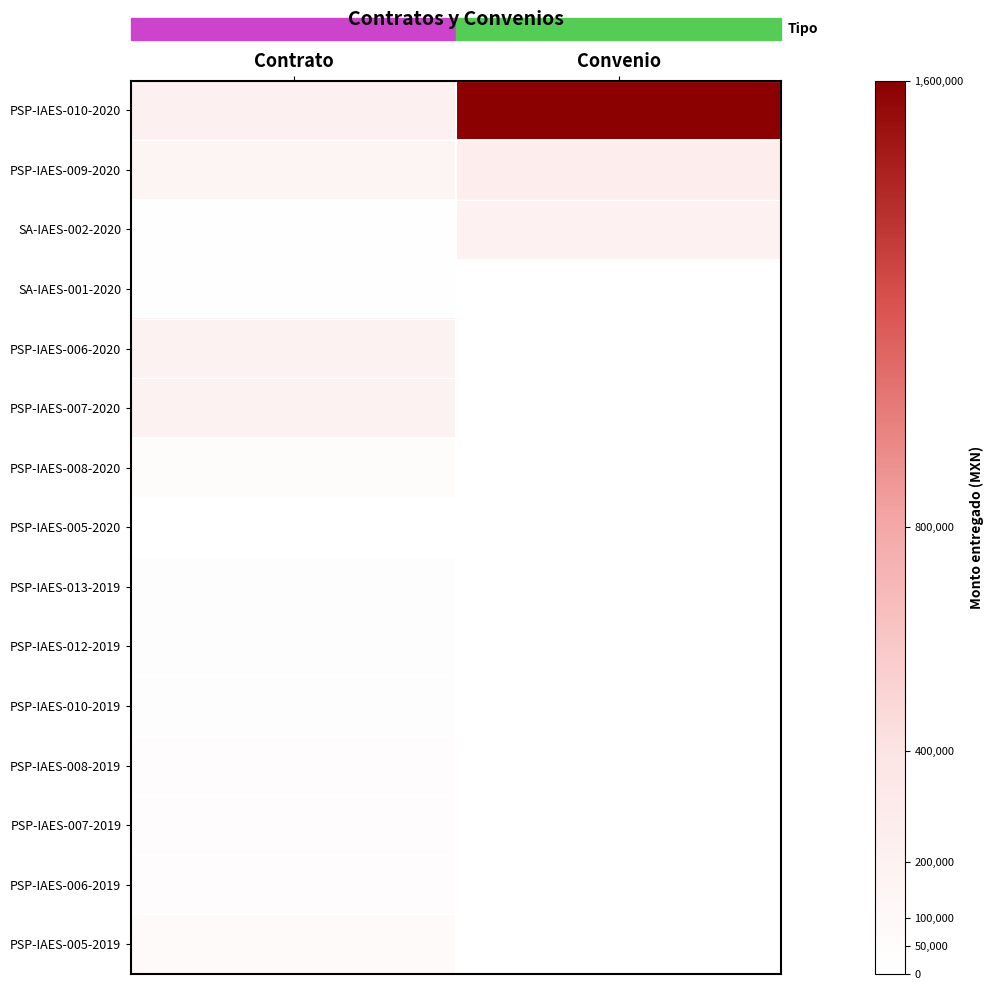

How many series are shown in this chart?

15